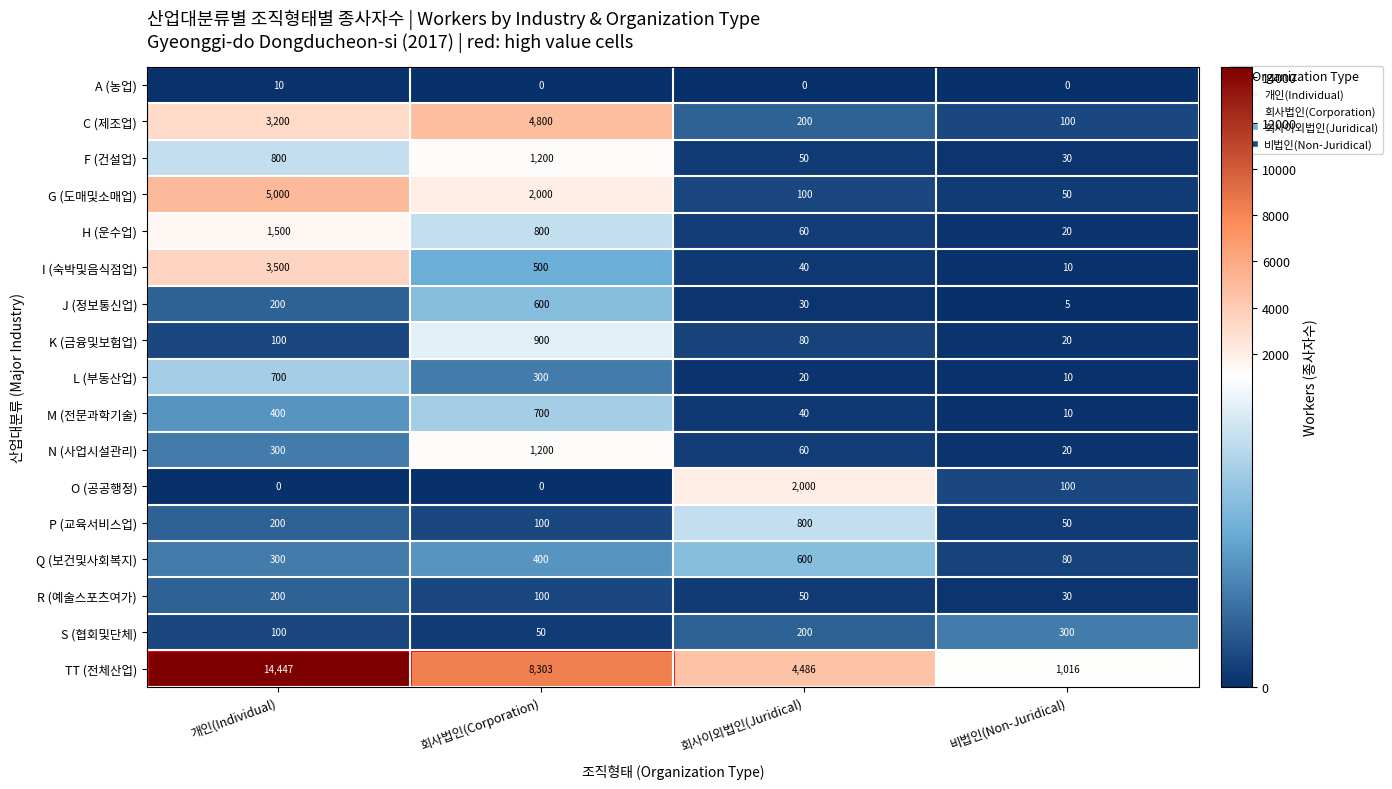

The value of F (건설업) at 회사이외법인(Juridical) is 84. True or false?

False